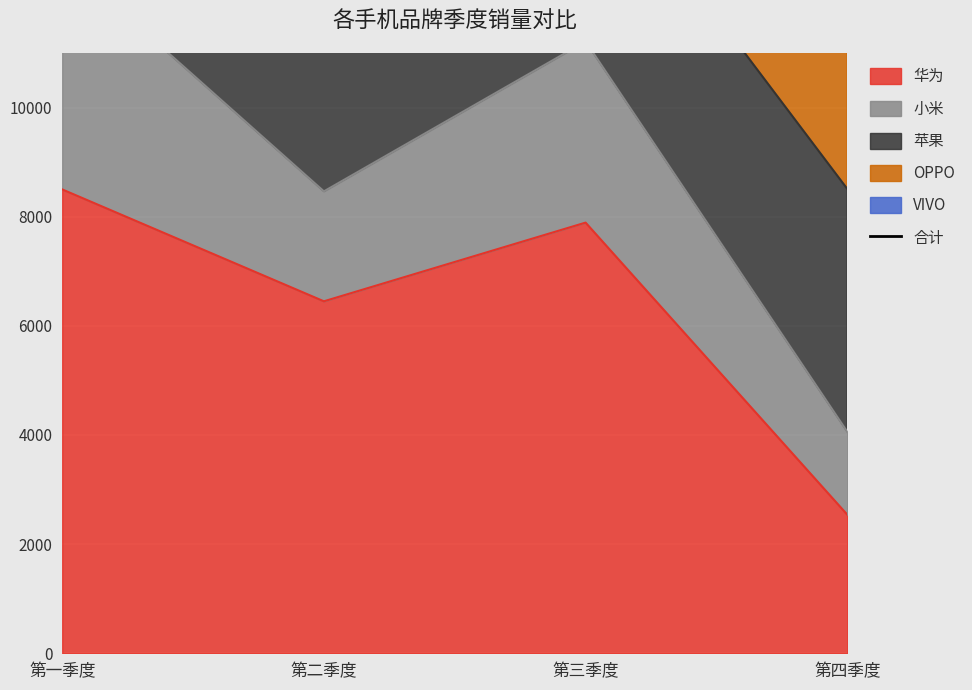

What is the maximum value shown in the chart?

31911